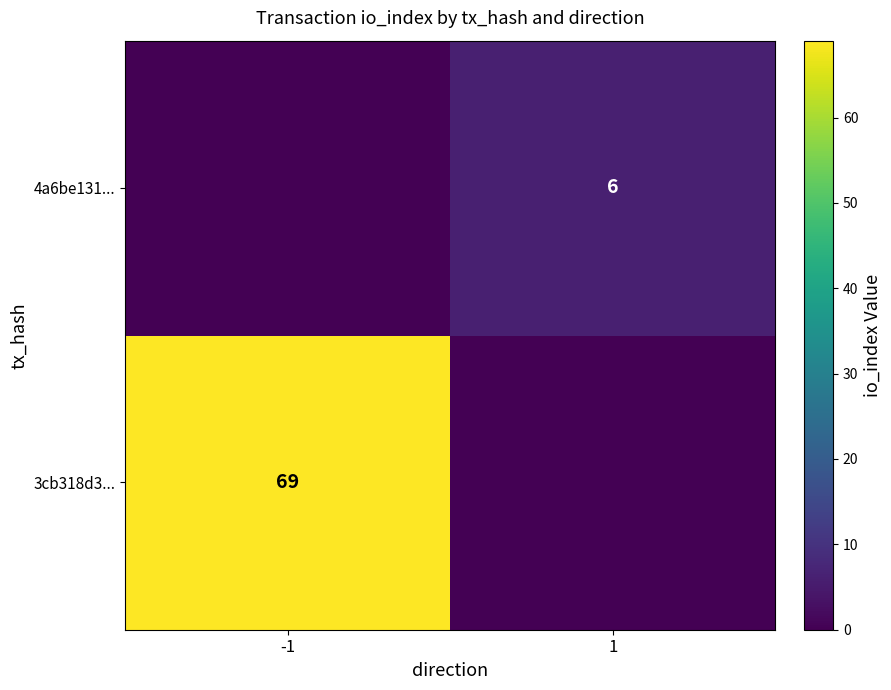

The 3cb318d3... series shows 69 at -1. True or false?

True